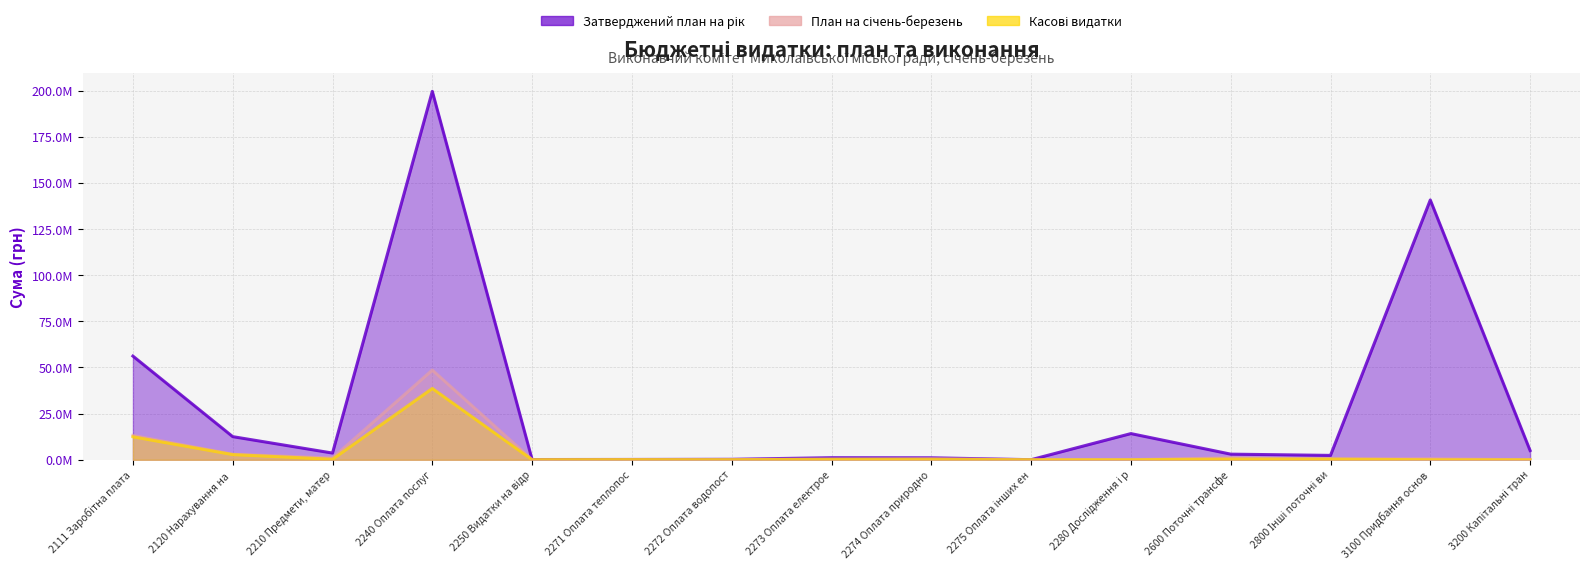

Which category has the highest value in the Касові видатки series?

2240 Оплата послуг